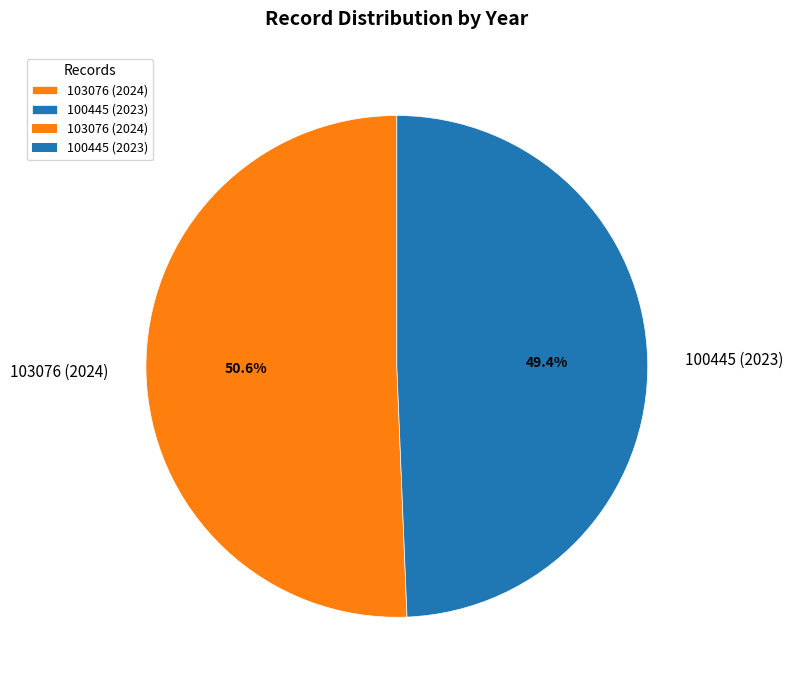

Between 100445 (2023) and 103076 (2024), which is larger?

103076 (2024)